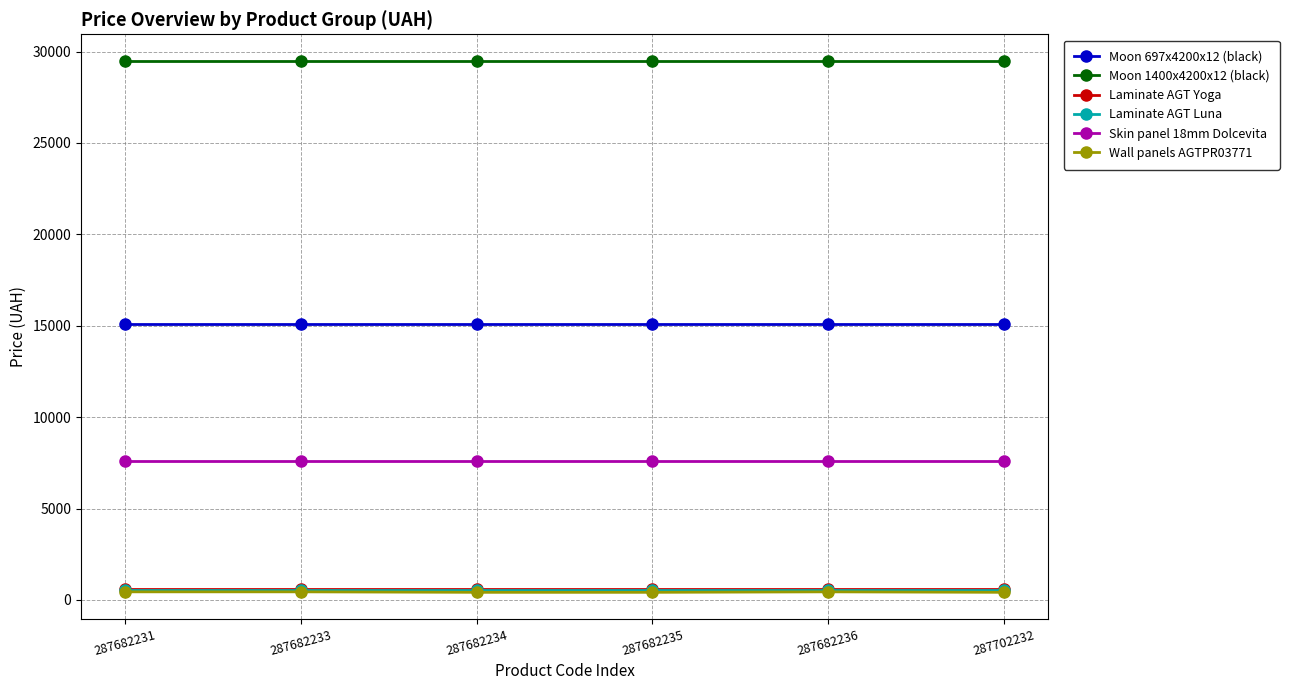

What is the maximum value shown in the chart?

29491.5